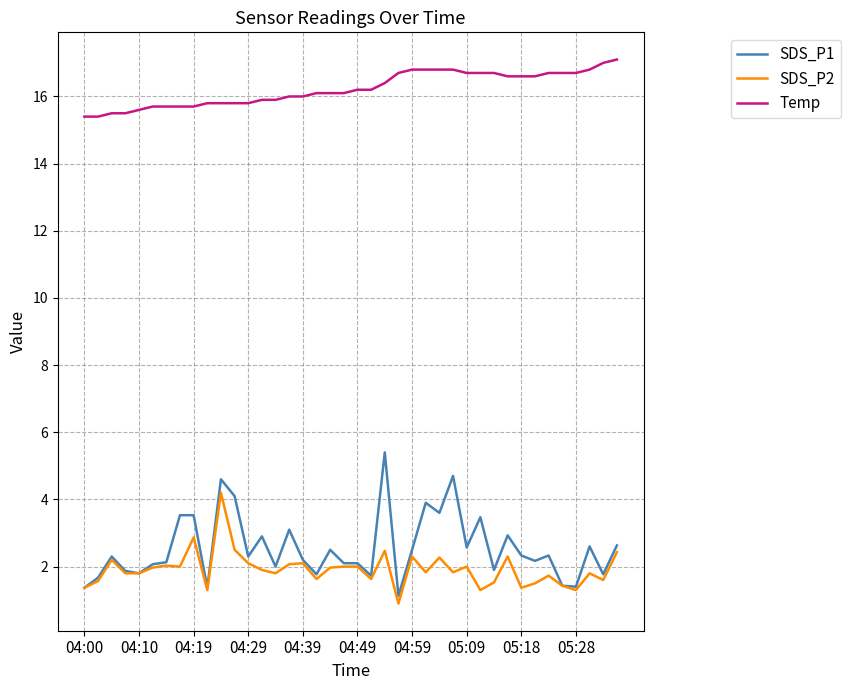

List the series in order of their peak value, highest first.

Temp, SDS_P1, SDS_P2